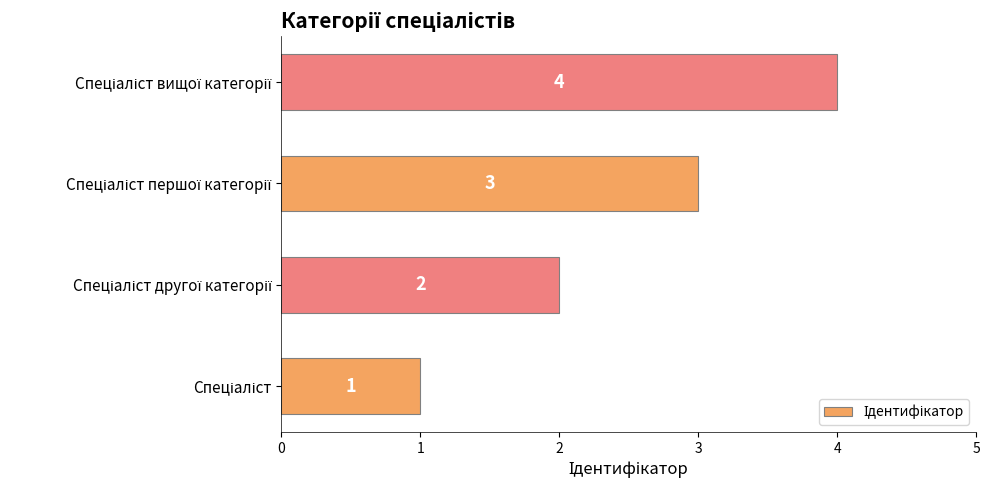

What is the sum of all values?

10